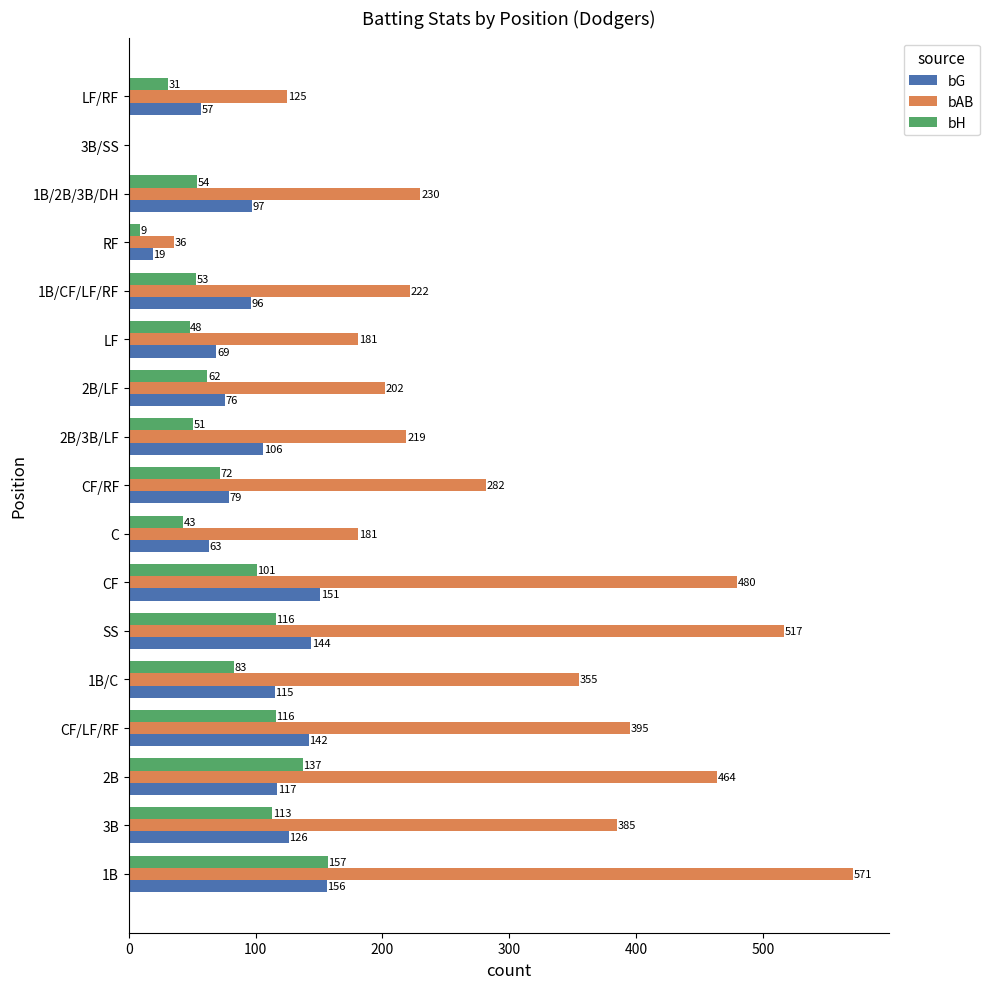

What is the sum of the bH values at 2B/3B/LF and 1B/2B/3B/DH?

105